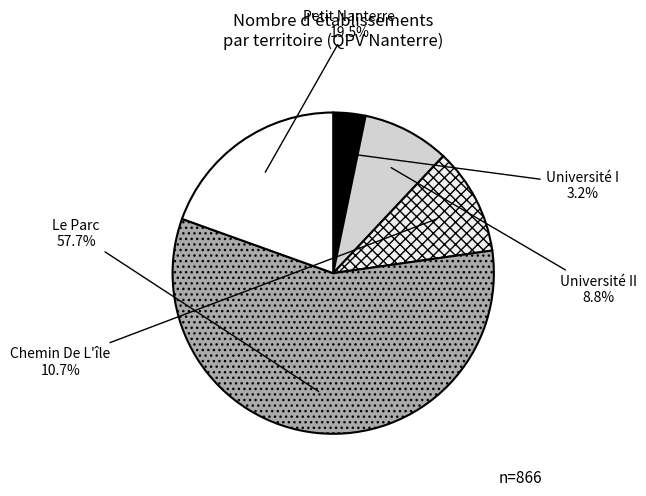

Rank the categories by value from highest to lowest.

Le Parc, Petit Nanterre, Chemin De L'île, Université II, Université I